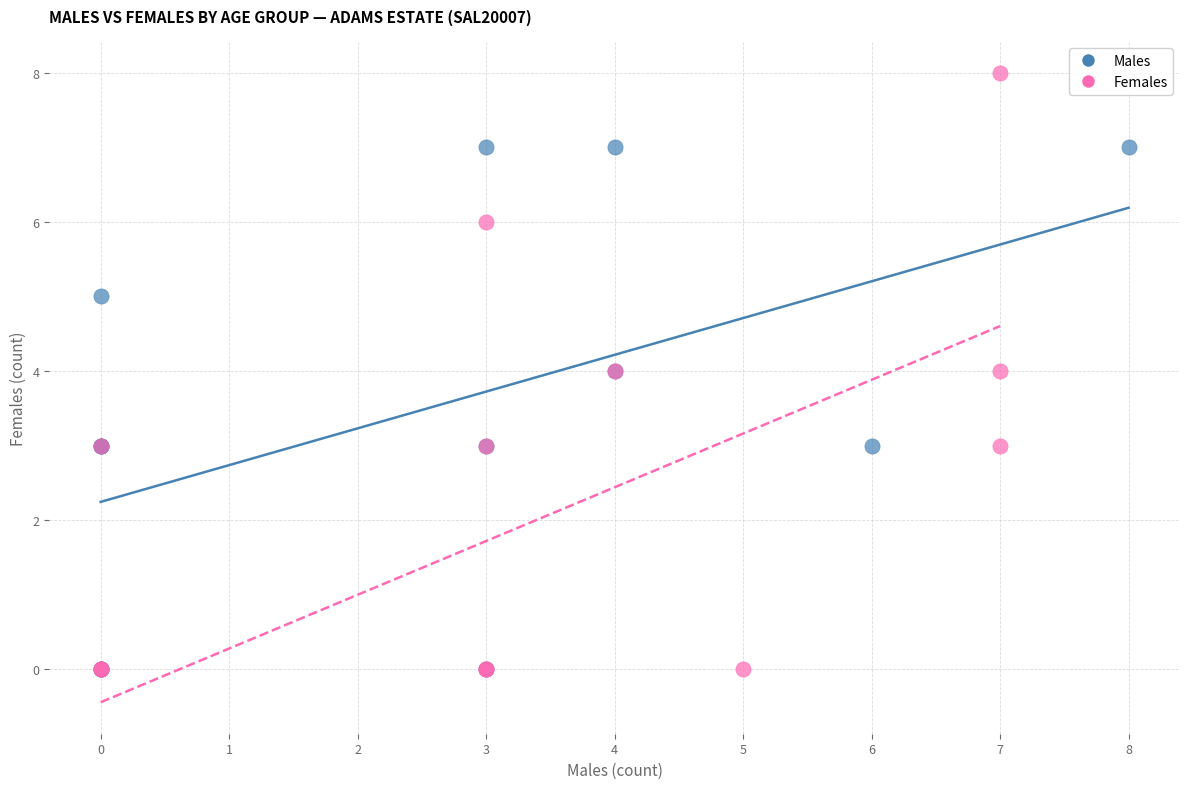

Which series has the largest Y range (max minus min)?

Females